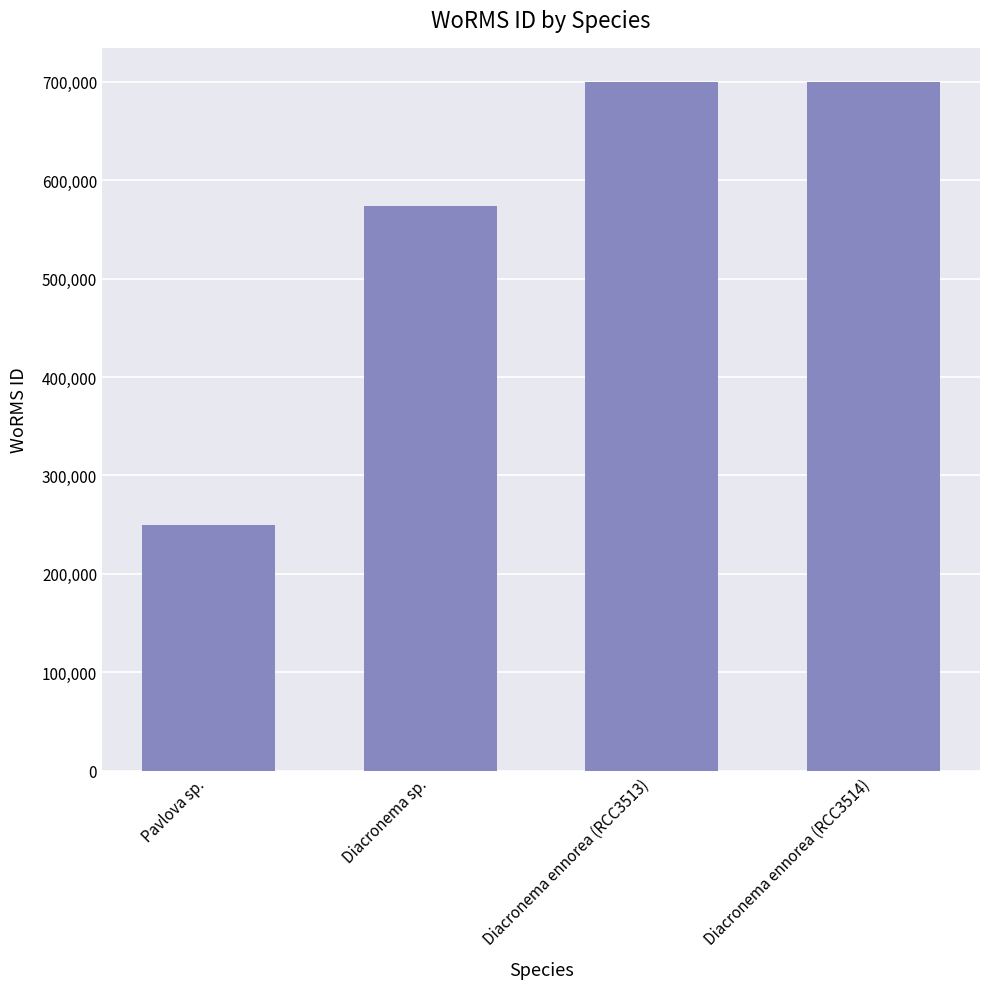

Reading left to right, transcribe all the data shown in this chart.

Pavlova sp.=249731	Diacronema sp.=573853	Diacronema ennorea (RCC3513)=699620	Diacronema ennorea (RCC3514)=699620